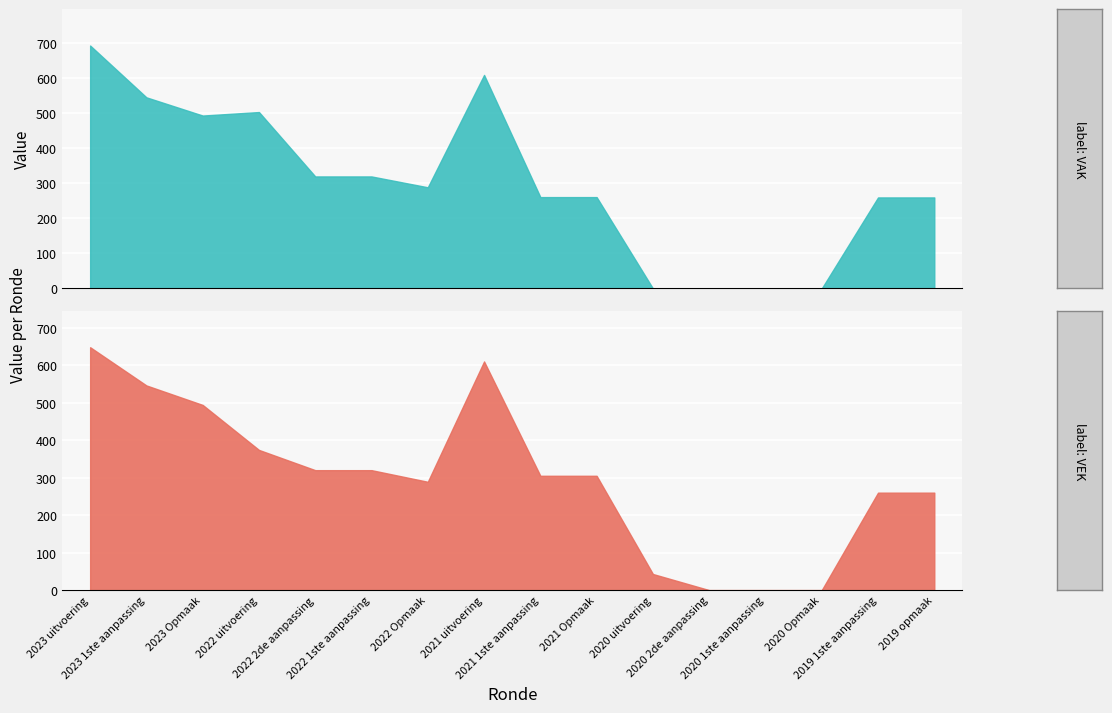

True or false: VEK and VAK intersect in this chart.

False